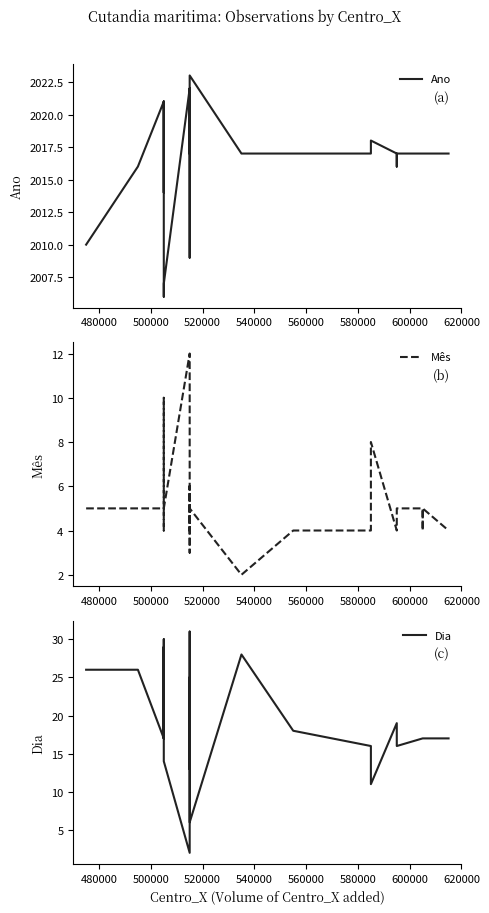

True or false: Dia and Ano cross at least once.

False